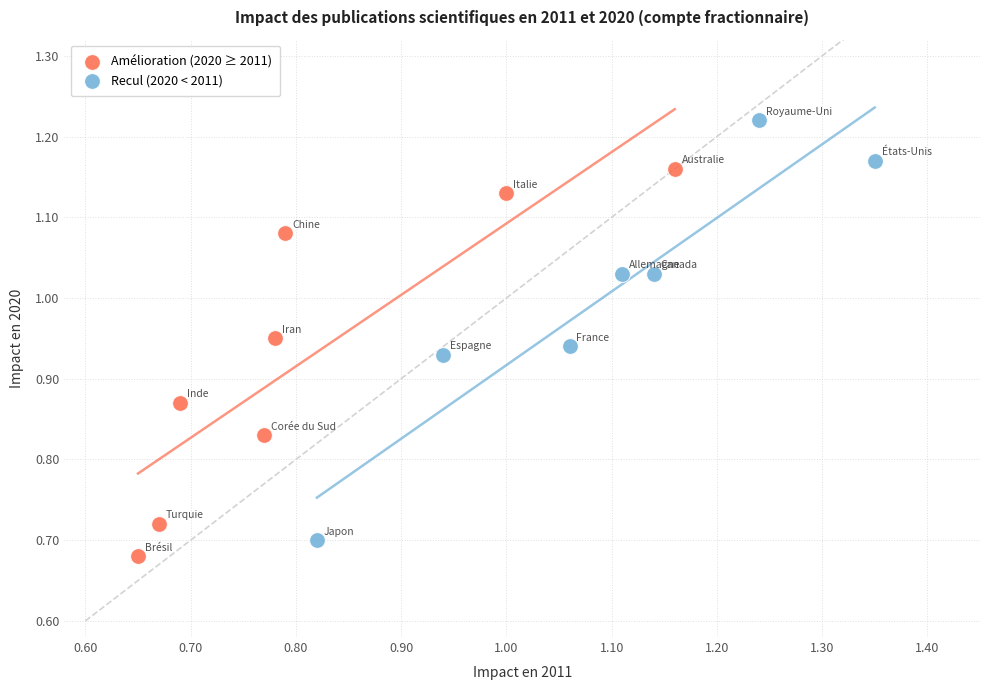

Which series contains the highest Y value?

Recul (2020 < 2011)